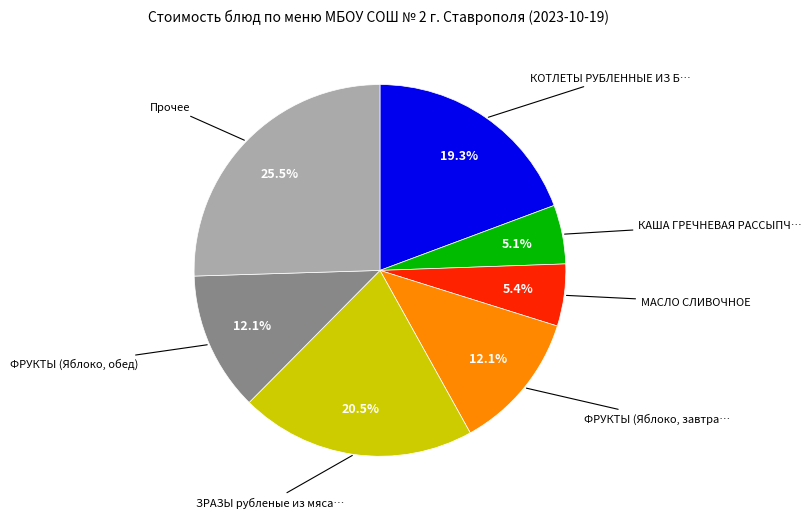

Is there a majority slice in this chart?

No